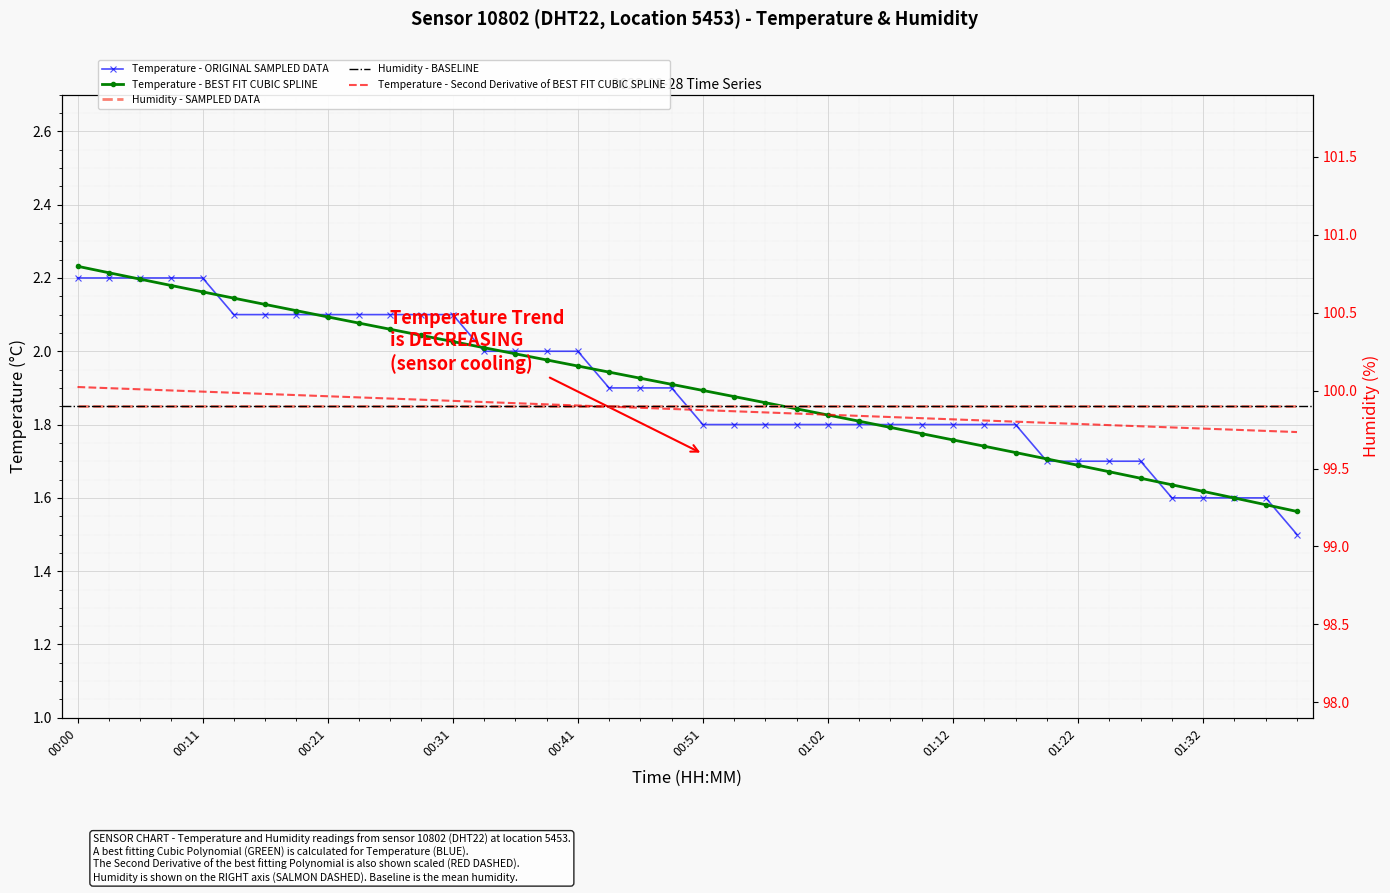

List the labels in order of value, largest first.

00:00, 00:03, 00:06, 00:08, 00:11, 00:13, 00:16, 00:18, 00:21, 00:23, 00:26, 00:28, 00:31, 00:34, 00:36, 00:39, 00:41, 00:44, 00:46, 00:49, 00:51, 00:54, 00:57, 00:59, 01:02, 01:04, 01:07, 01:09, 01:12, 01:14, 01:17, 01:20, 01:22, 01:25, 01:27, 01:30, 01:32, 01:35, 01:37, 01:40